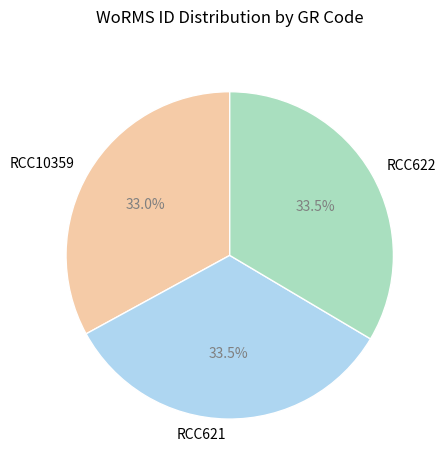

Which category has the smallest portion of the pie?

RCC10359